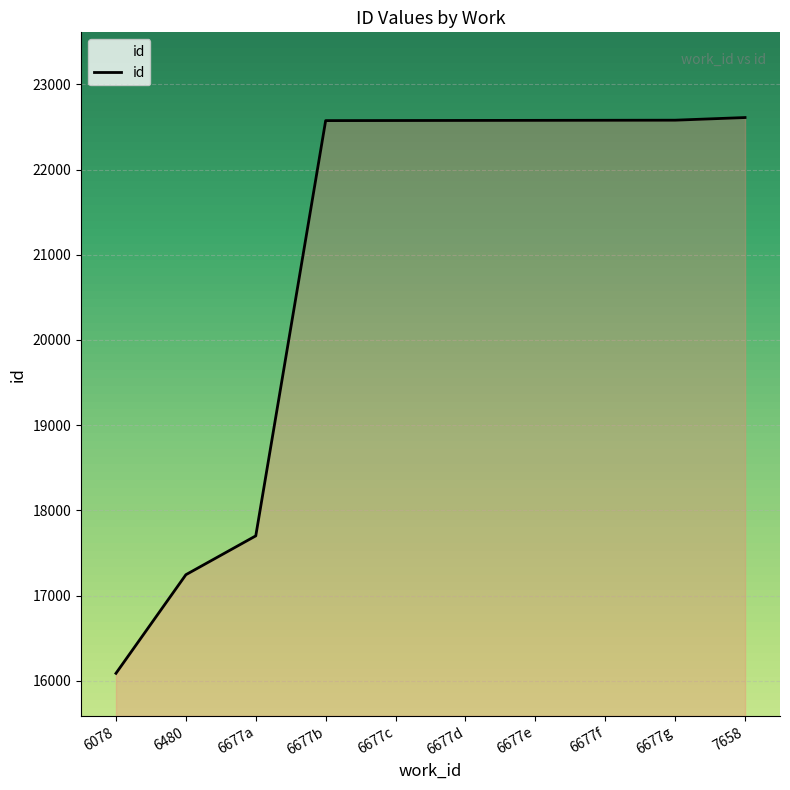

Is it true that the value at 6078 is 4976?

False